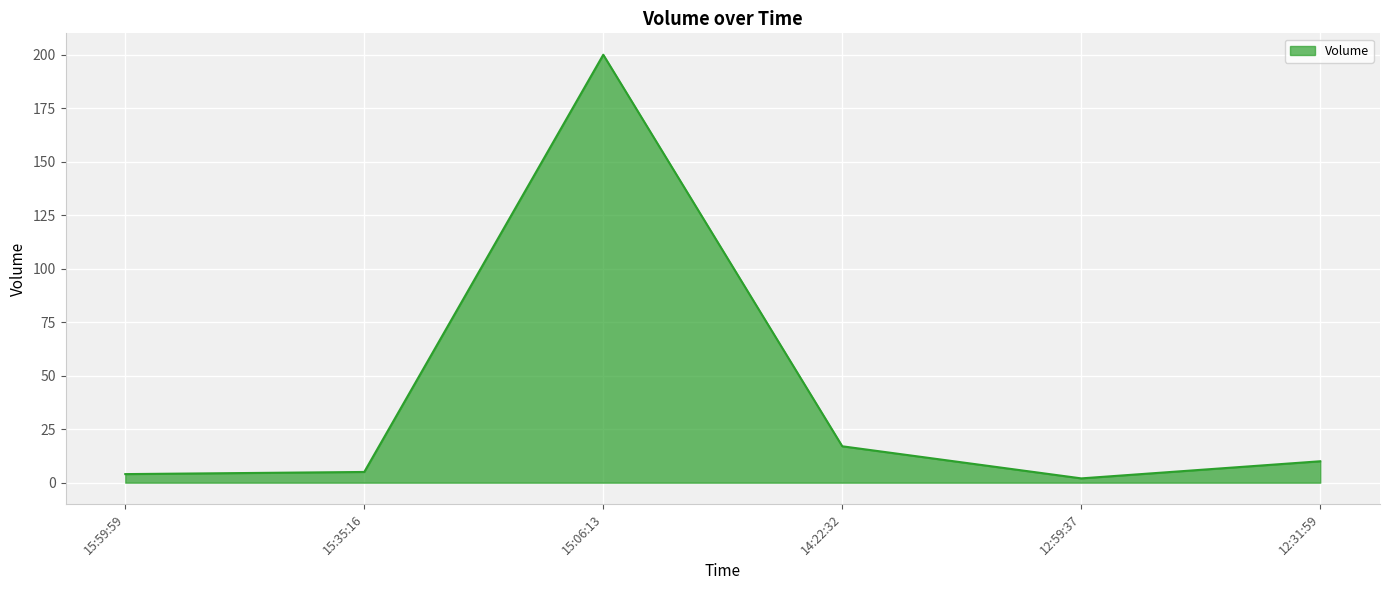

How many lines are shown in the chart?

1